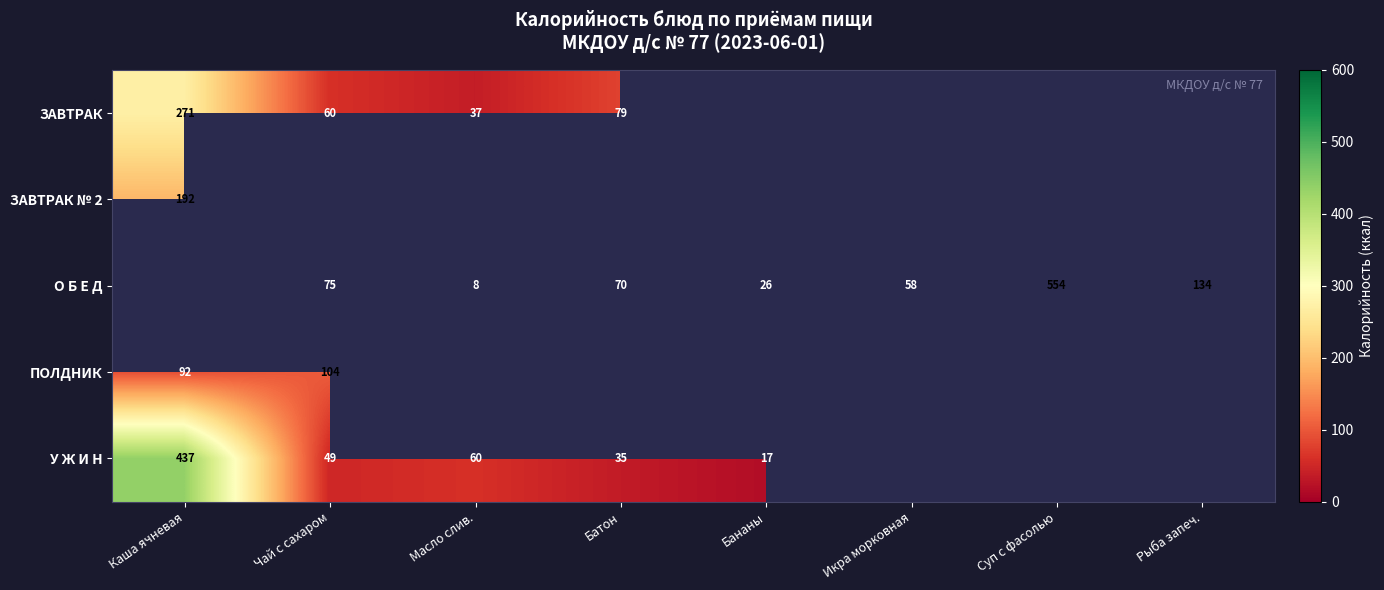

The О Б Е Д series shows 554.0 at Суп с фасолью. True or false?

True